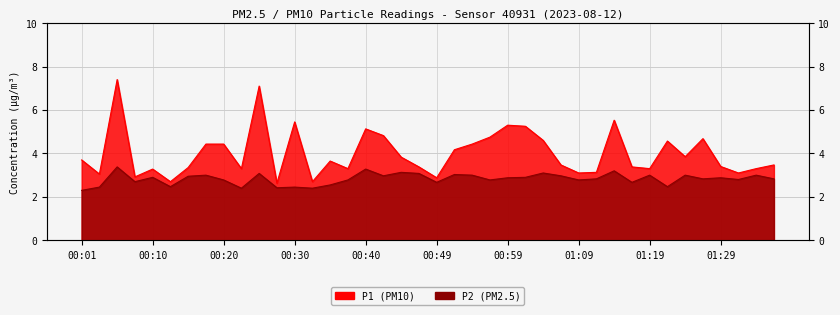

Is it true that P1 equals 6.5 at 00:54?

False